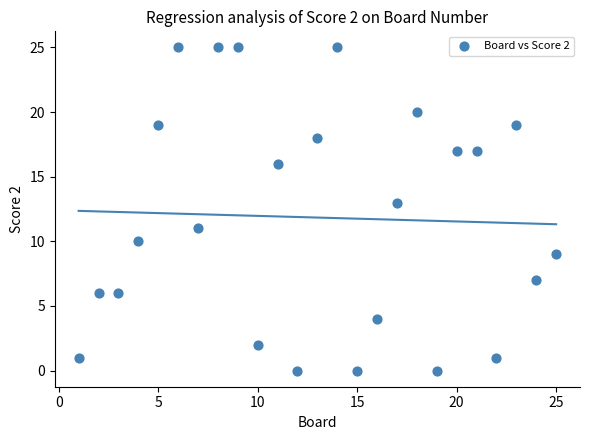

What is the range of Y values (max minus min)?

25